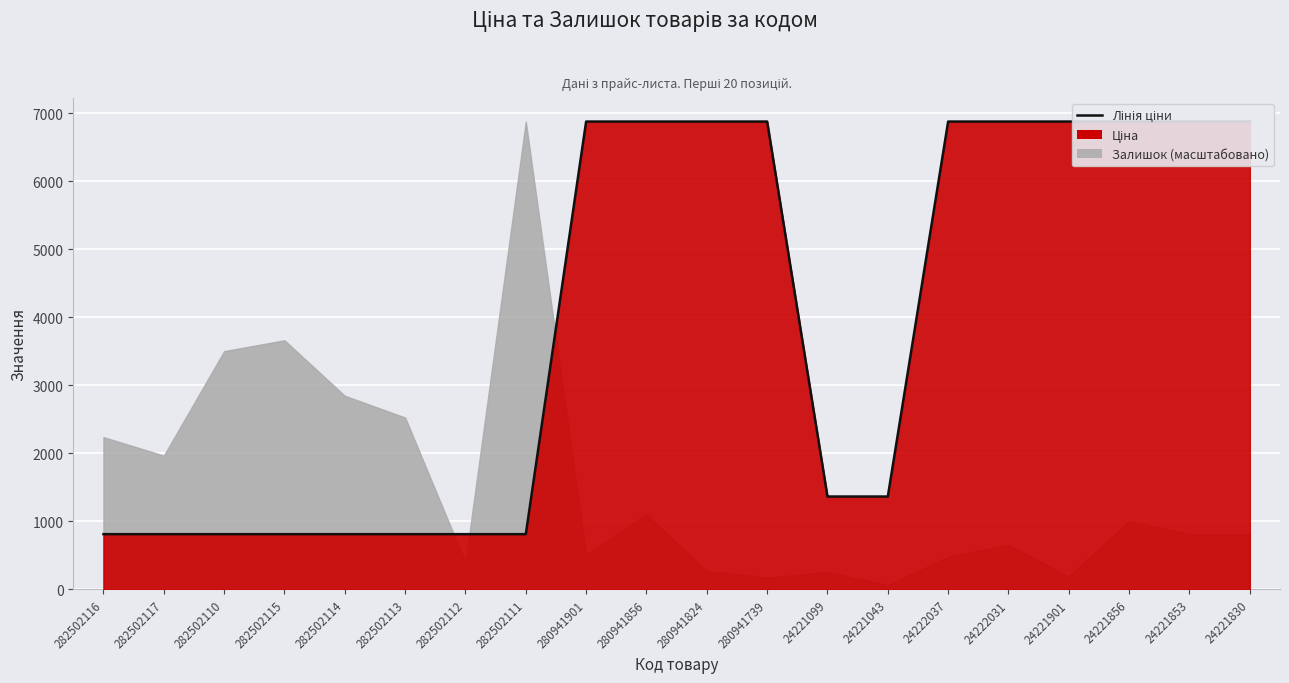

Reading right to left, transcribe all the data shown in this chart.

6879.5	6879.5	6879.5	6879.5	6879.5	6879.5	1366.3	1366.3	6879.5	6879.5	6879.5	6879.5	813.0	813.0	813.0	813.0	813.0	813.0	813.0	813.0